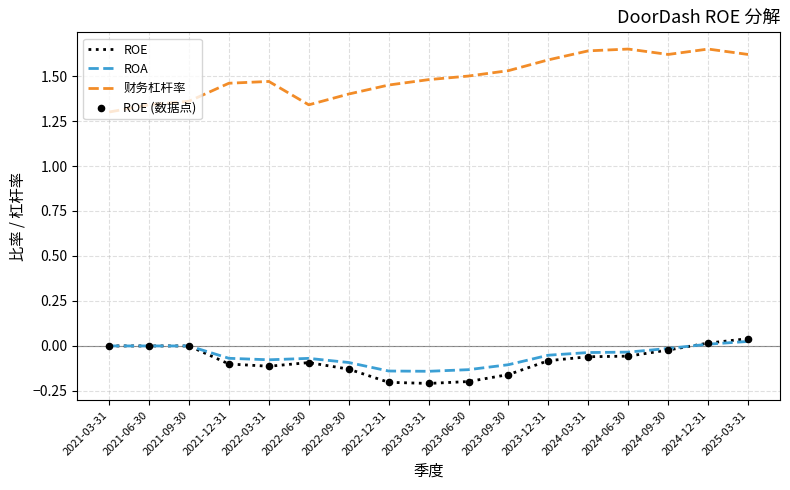

Is the value of 财务杠杆率 at 2022-03-31 greater than the value of ROE at 2022-06-30?

Yes